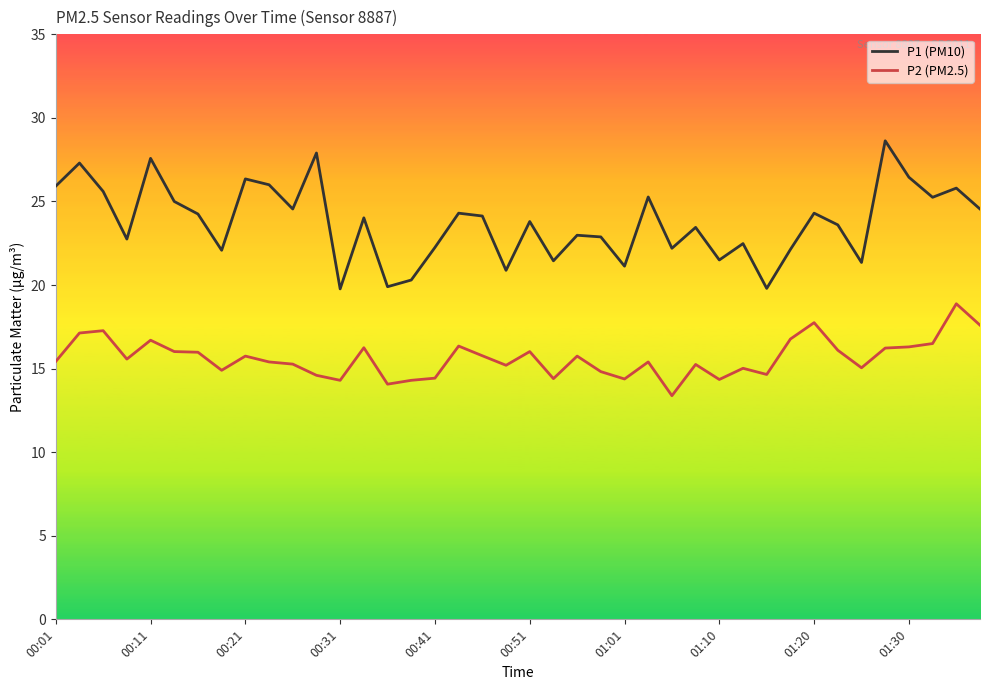

What is the difference between the second highest and minimum values in the P2 (PM2.5) series?

4.4